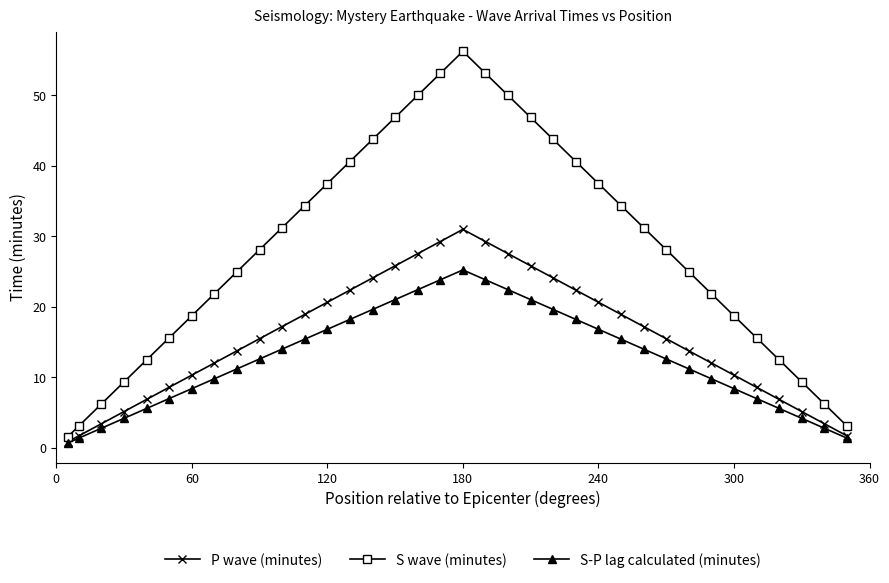

Which series has the largest total across all categories?

S wave (minutes)